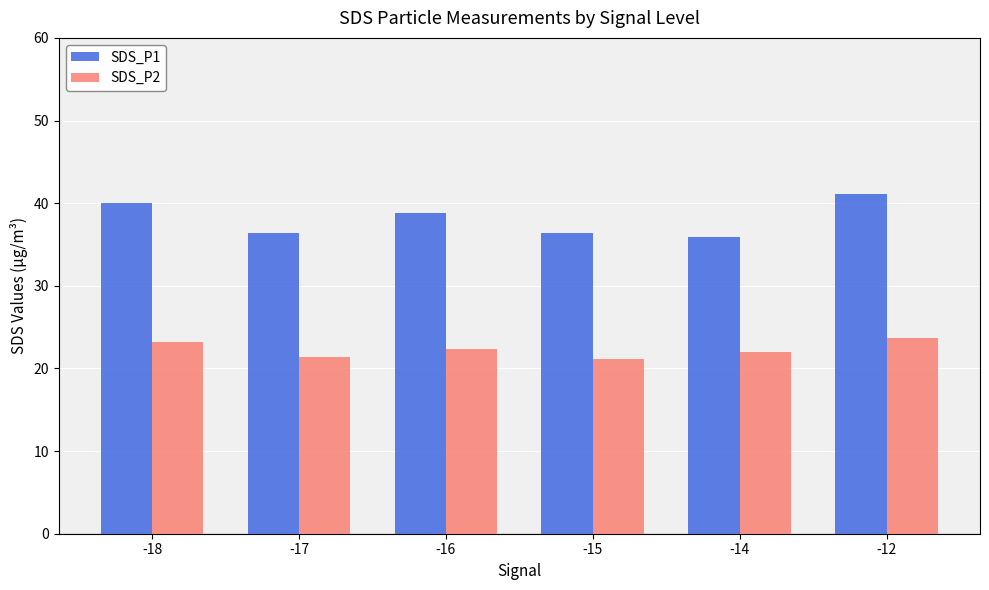

What is the smallest value displayed?

21.2